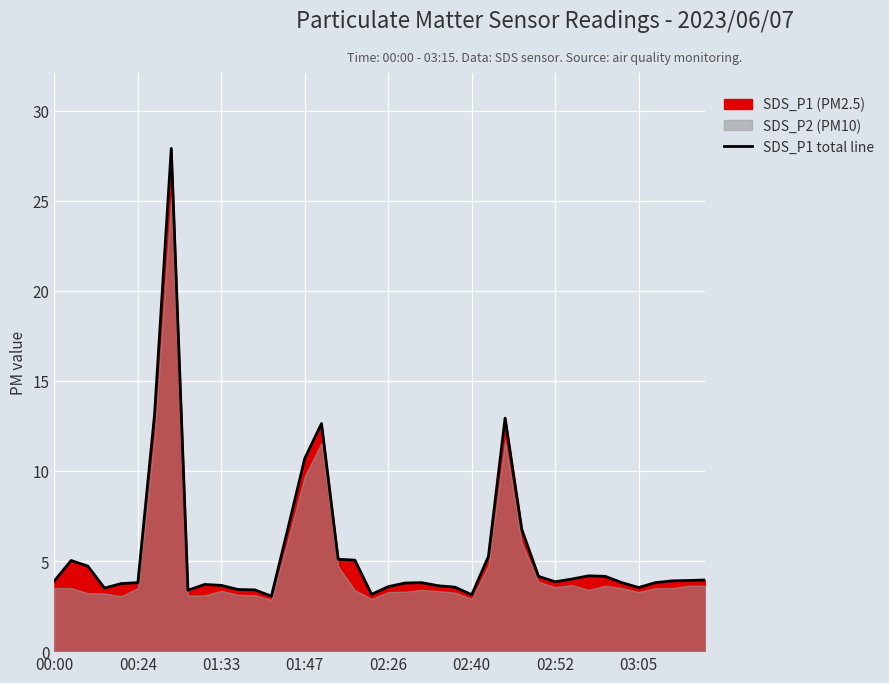

The SDS_P1 total line series shows 2.2 at 02:26. True or false?

False